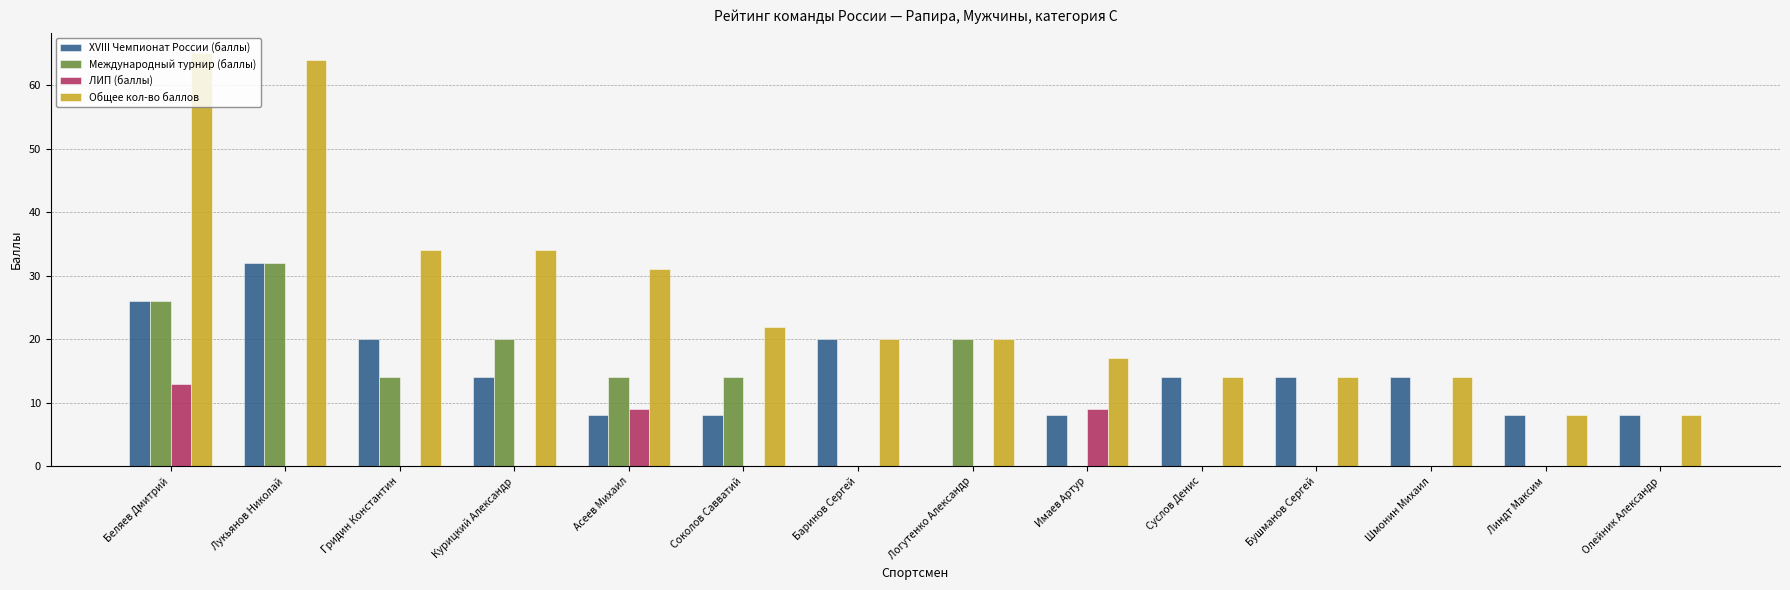

Does the chart contain stacked bars?

No